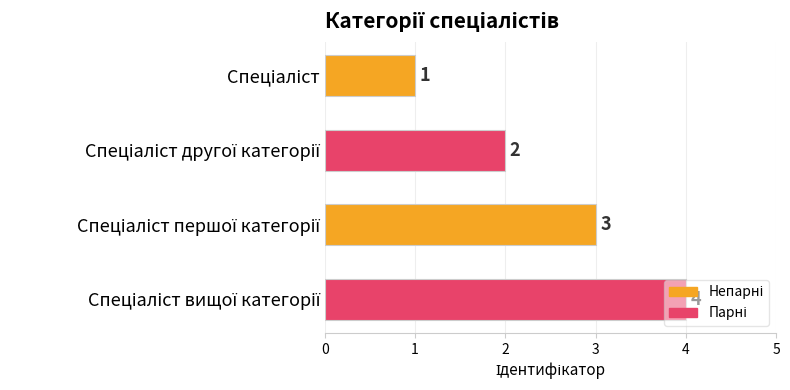

What is the sum of all values?

10